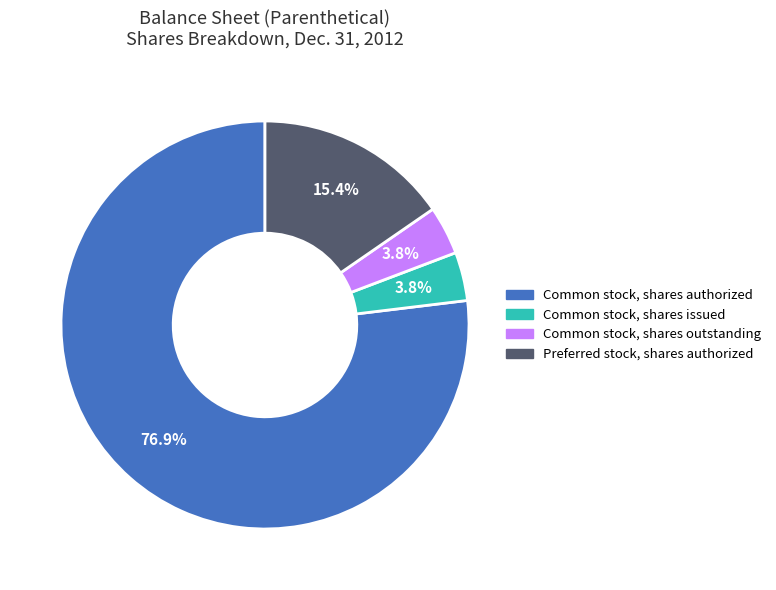

How many slices are in this pie chart?

4